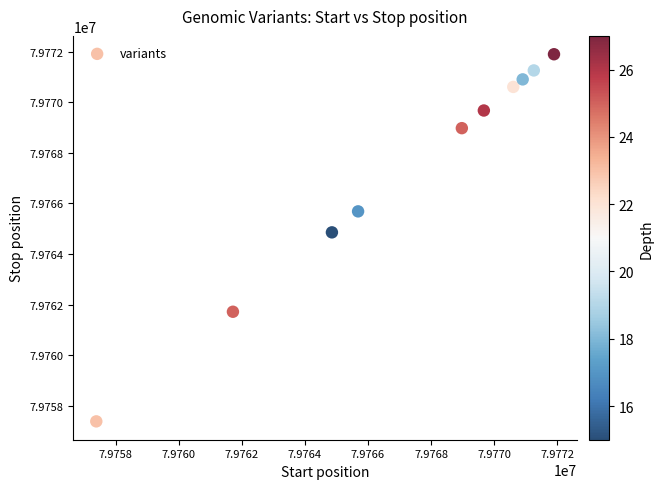

What is the average X value?

79767297